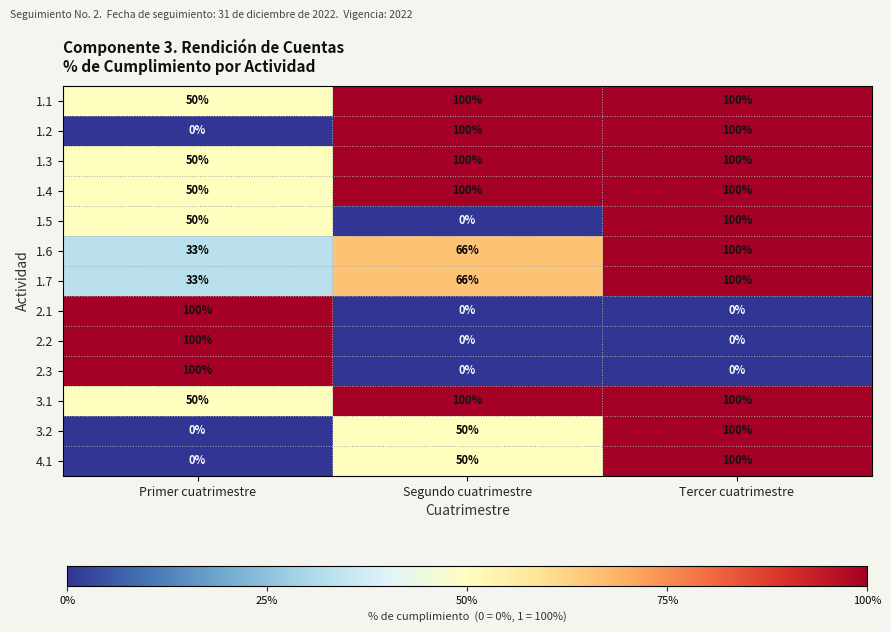

Read the 1.7 value at Primer cuatrimestre, to the nearest 5.

35